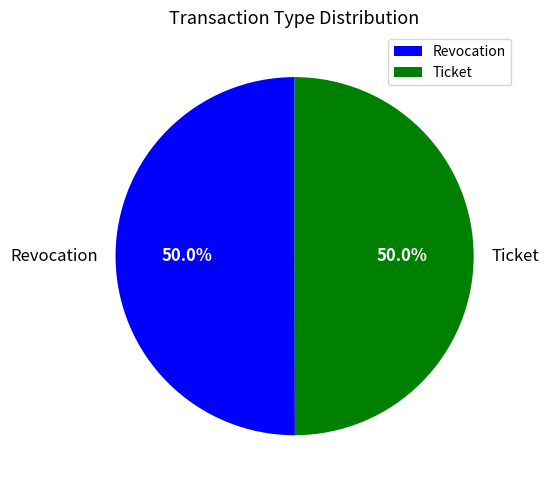

Approximately how many times larger is the value at Revocation compared to Ticket?

1.0